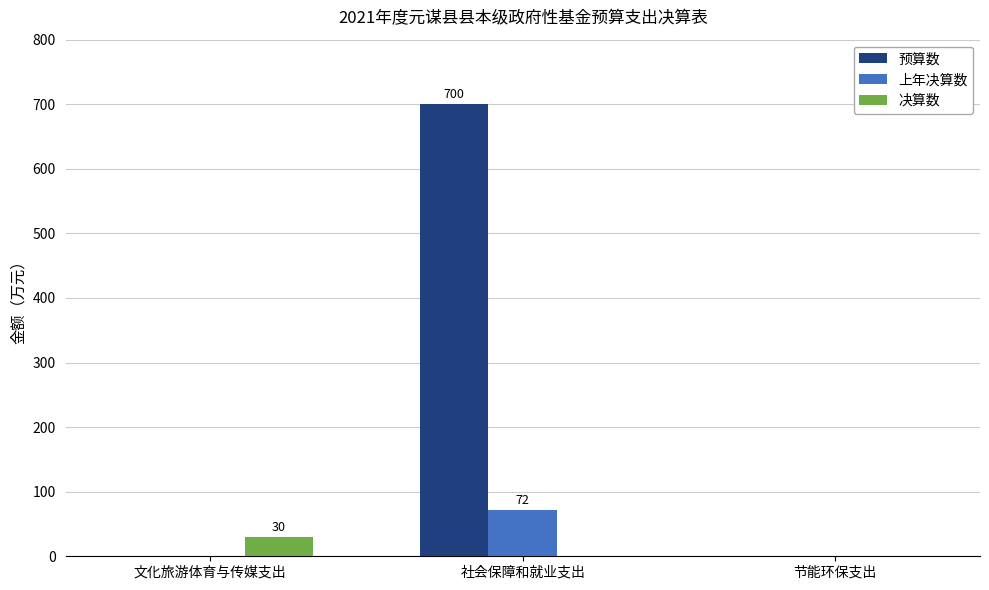

What is the sum of all 预算数 values?

700